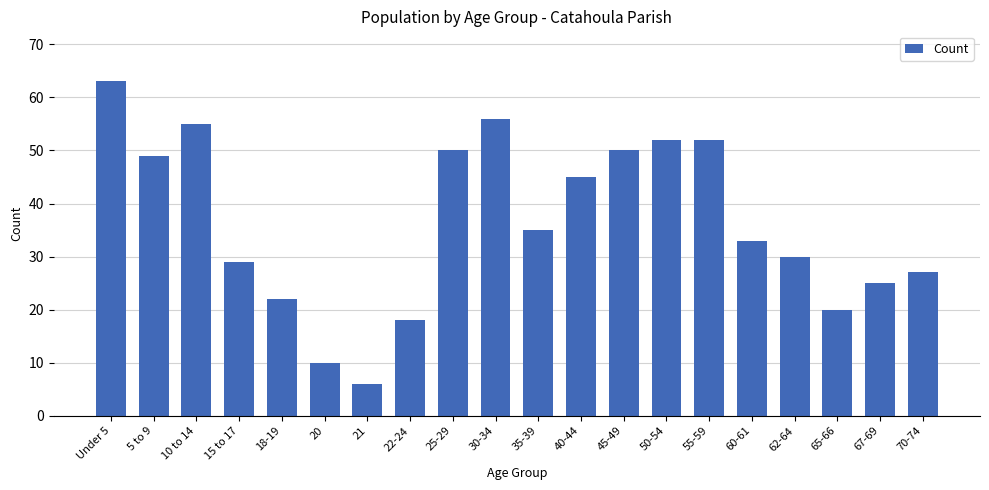

Reading left to right, extract all data points from this chart.

63	49	55	29	22	10	6	18	50	56	35	45	50	52	52	33	30	20	25	27